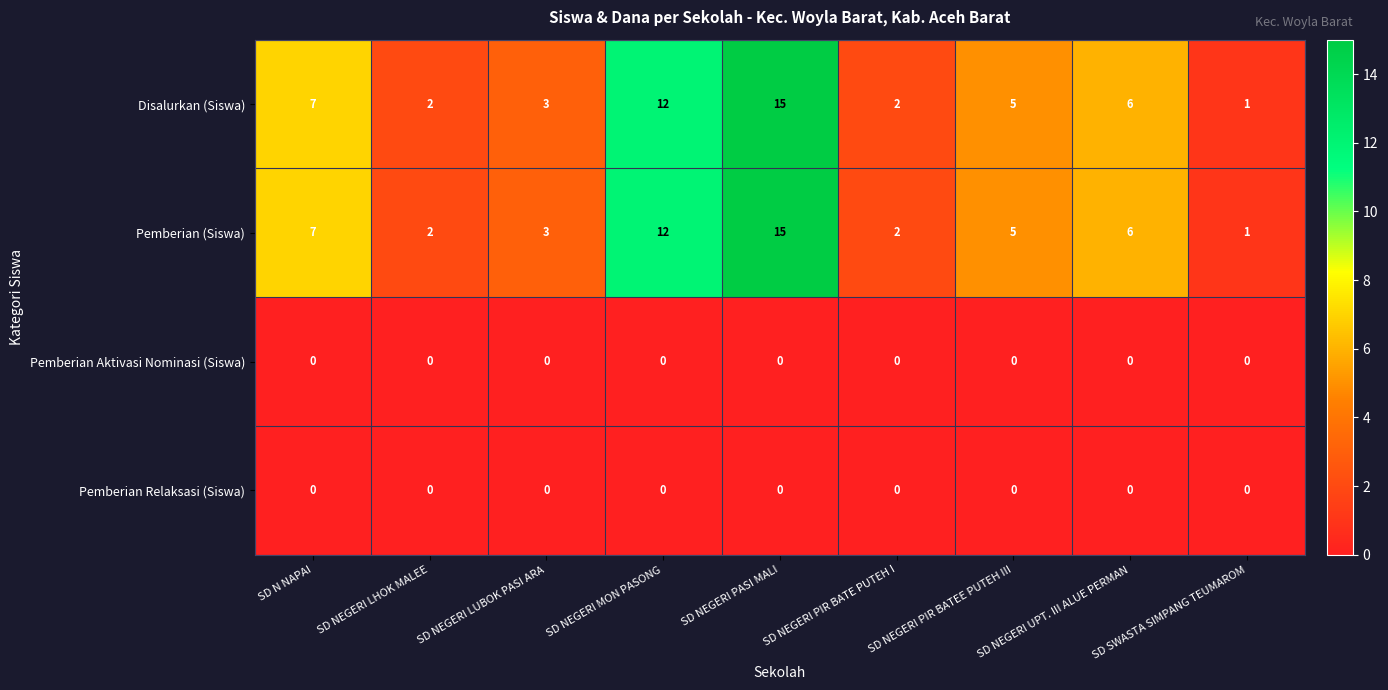

At which category is the sum across all series the highest?

SD NEGERI PASI MALI